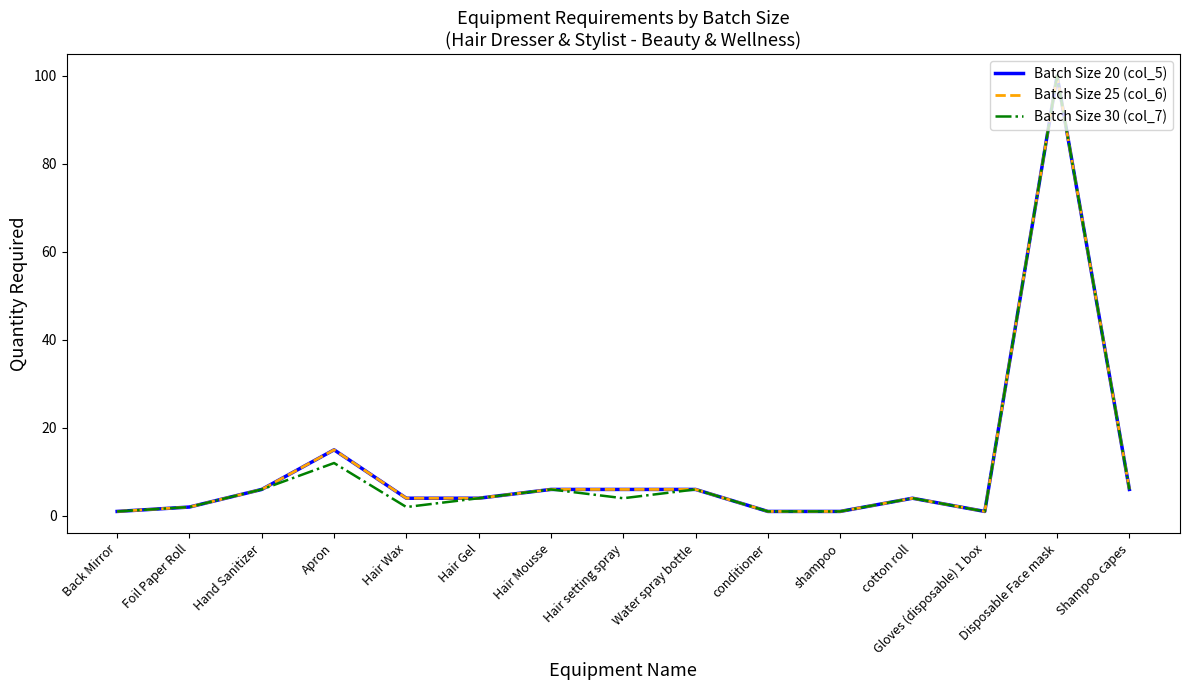

True or false: Batch Size 25 (col_6) and Batch Size 20 (col_5) intersect in this chart.

False